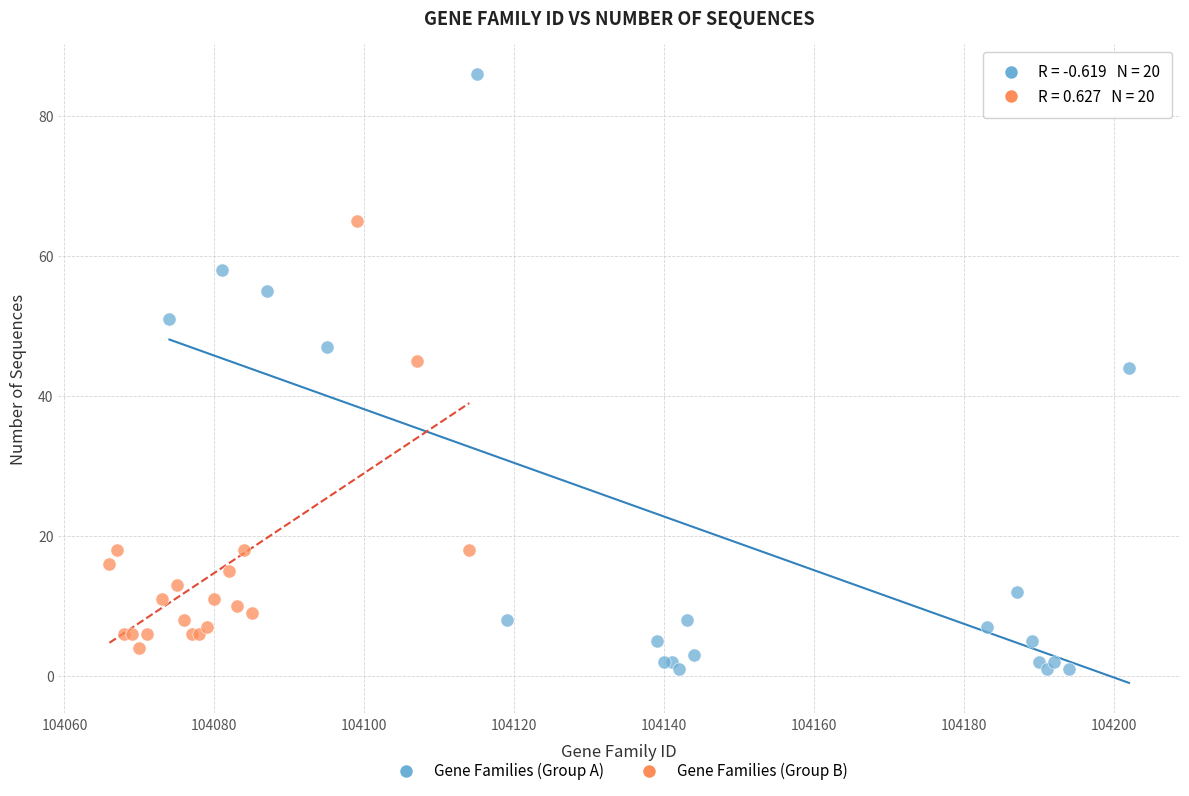

Which series has the widest spread of Y values?

Gene Families (Group A)